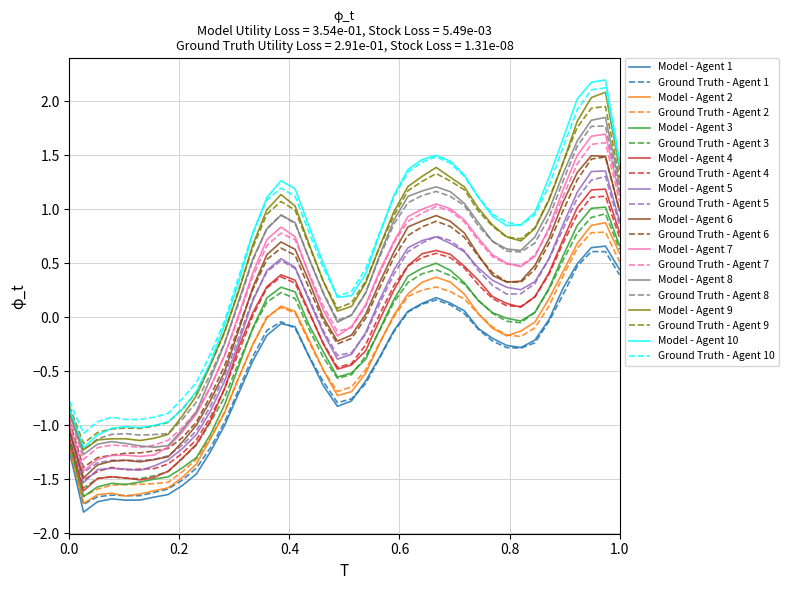

True or false: Model - Agent 7 and Model - Agent 9 intersect in this chart.

False